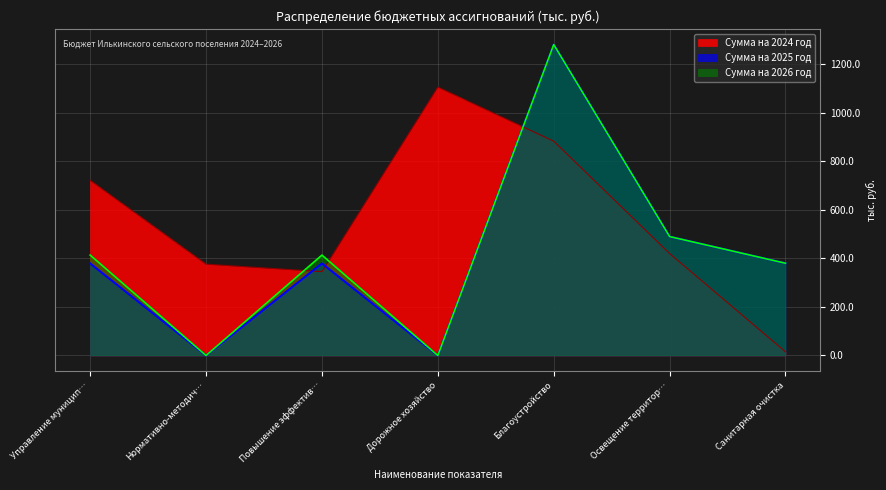

Which series has the widest spread of values?

Сумма на 2025 год